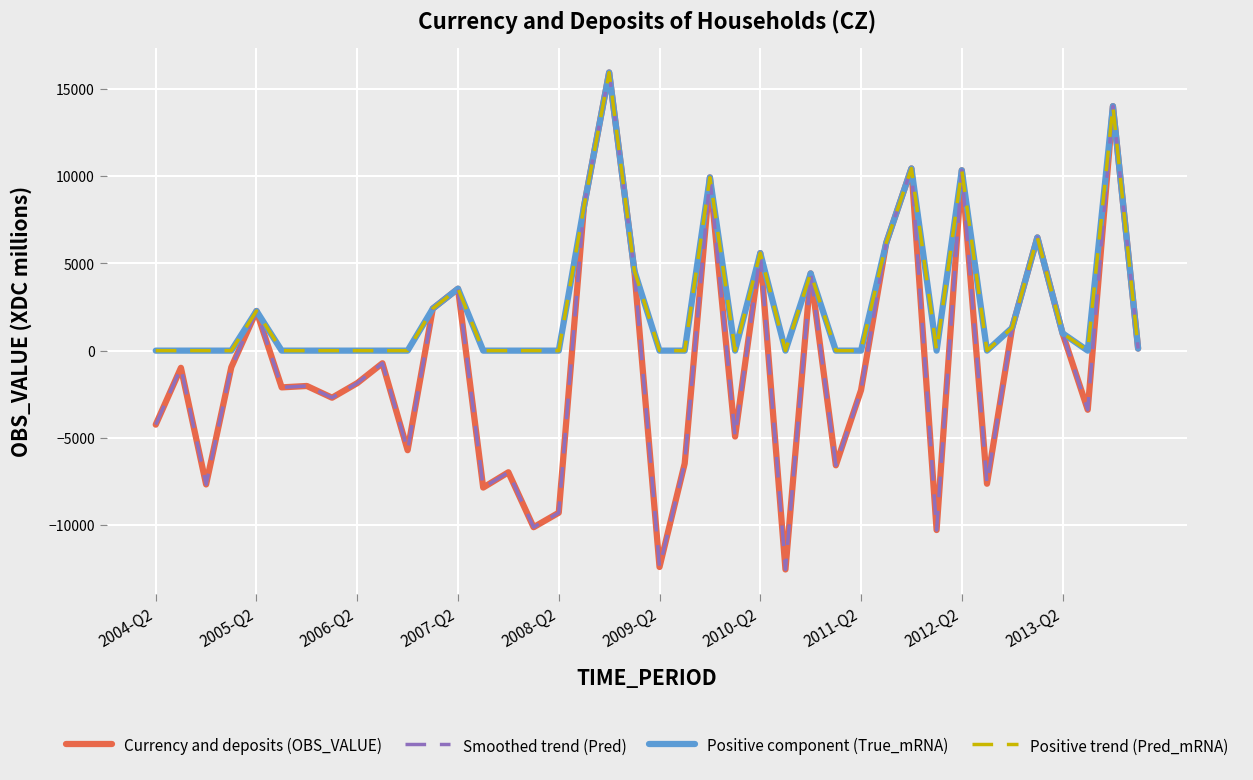

Which series has the largest total across all categories?

Positive component (True_mRNA)